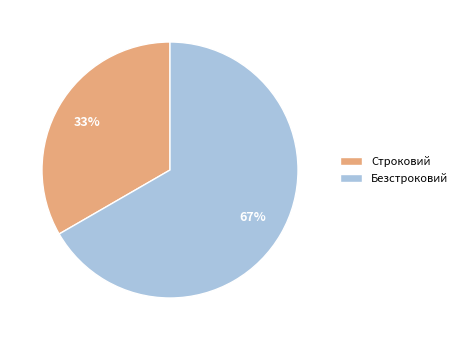

Which category accounts for the majority?

Безстроковий